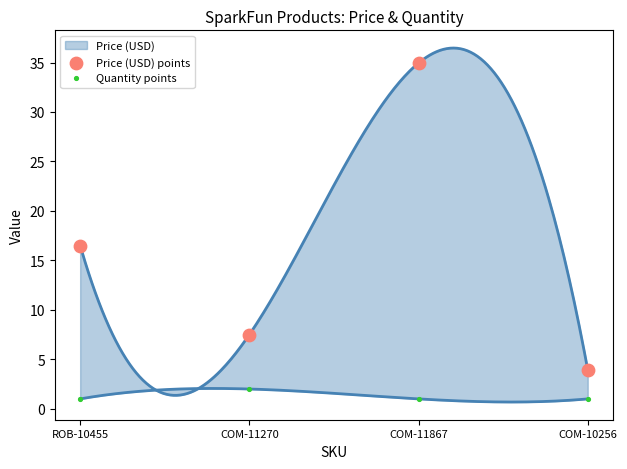

Which series has the widest spread of Y values?

Price (USD) points